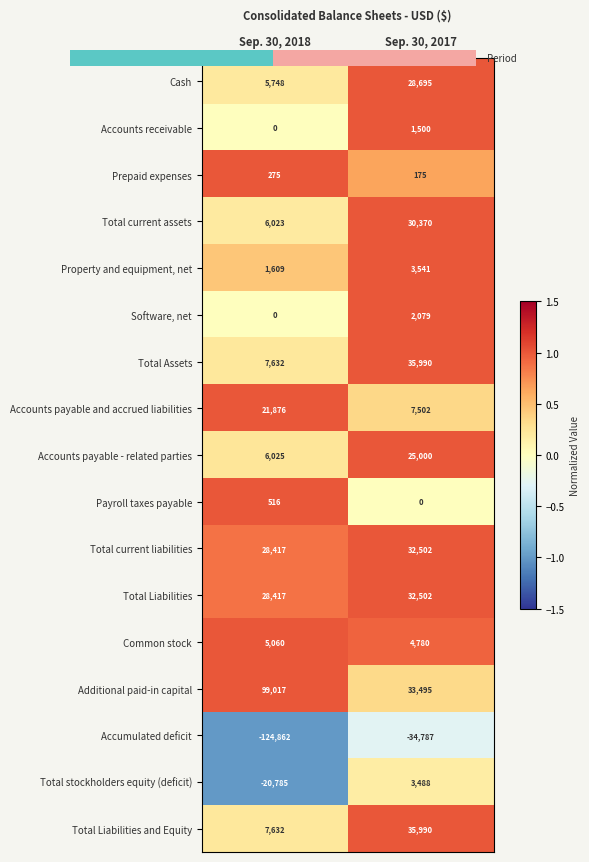

What is the total value across all series at Sep. 30, 2018?

6.3